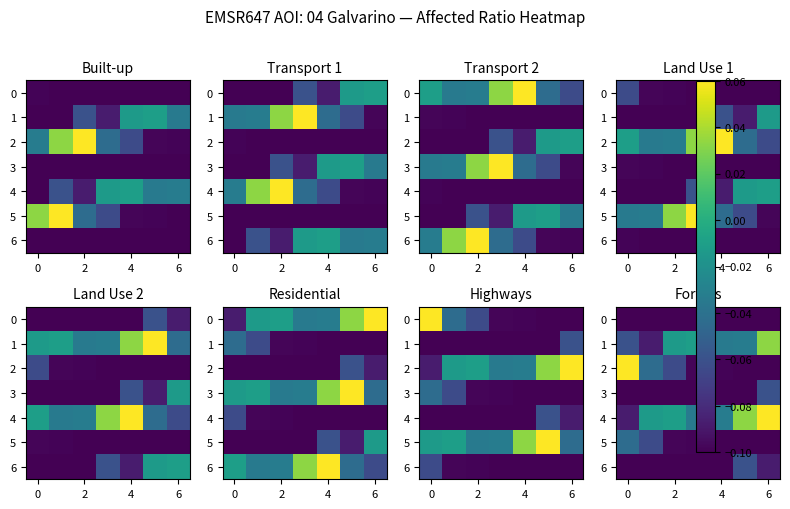

What is the sum of all 0 values?

-0.7